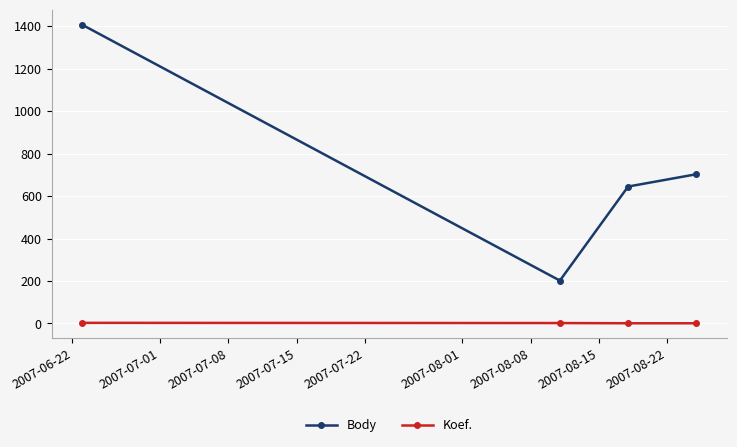

At how many categories does at least one series exceed 108?

4